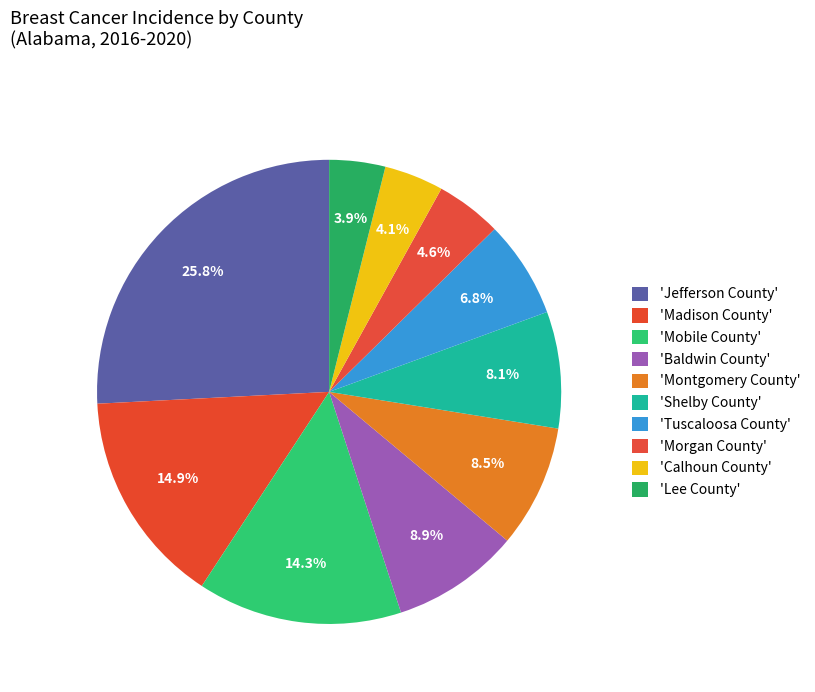

Count the number of slices in the pie.

10